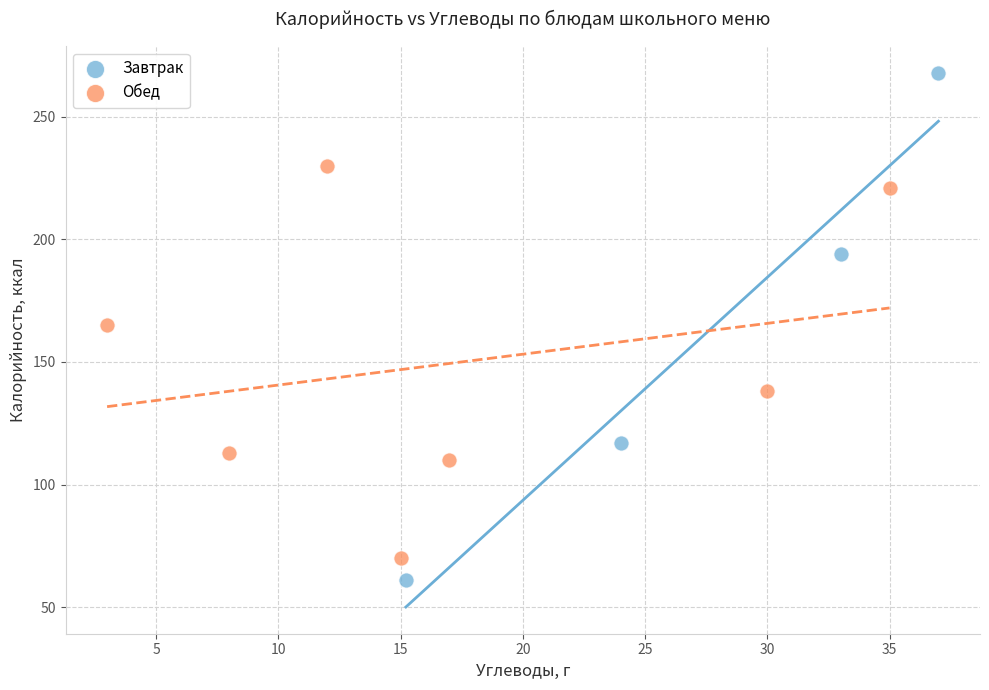

Which series contains the lowest Y value?

Завтрак